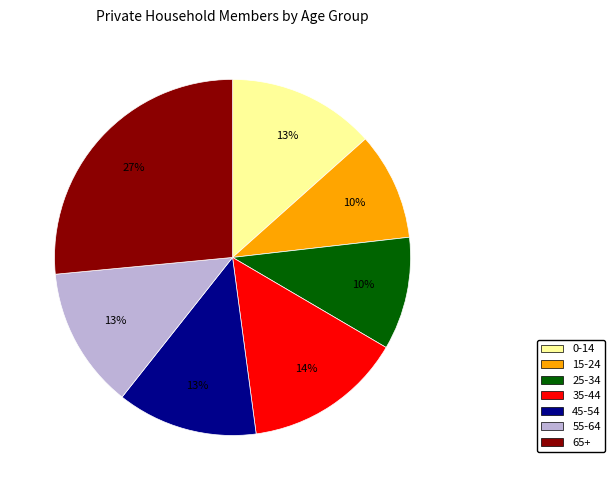

Is there any slice that represents more than half of the pie?

No